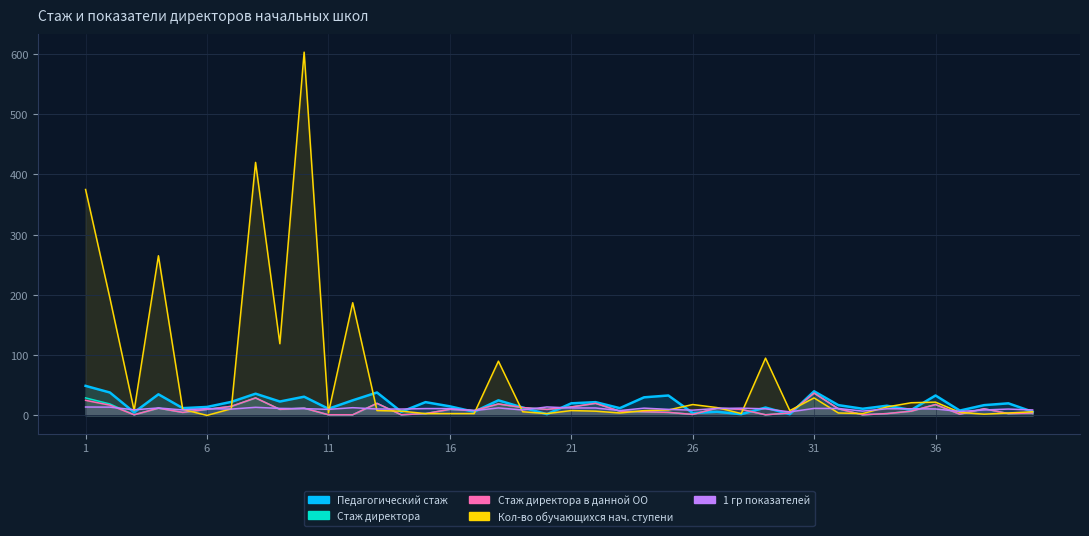

How many interior local peaks does the Стаж директора в данной ОО series have?

11